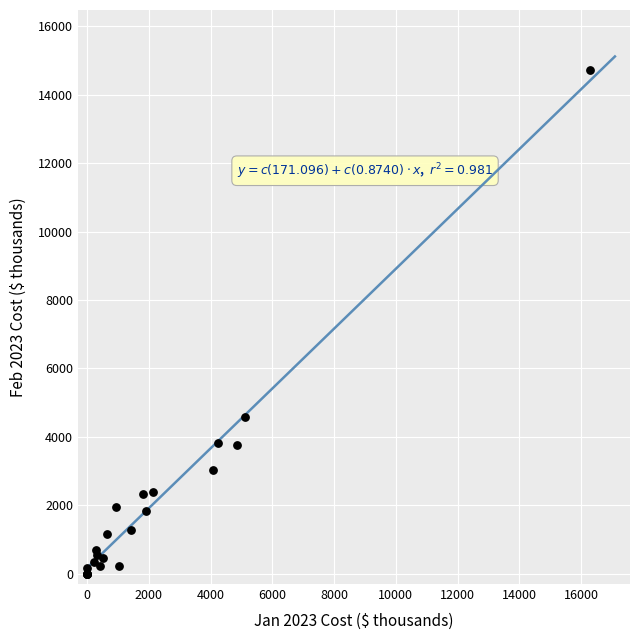

What Y value in the scatter plot is closest to 7355?

4570.6